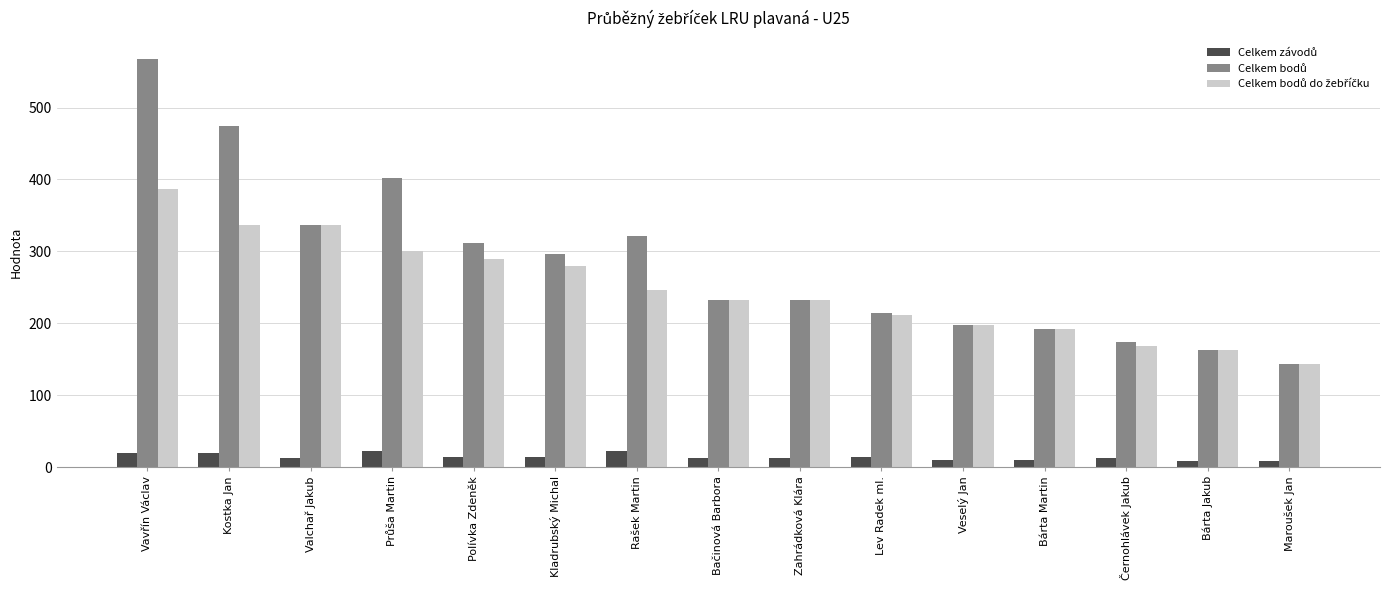

What is the total value across all series at Polívka Zdeněk?

615